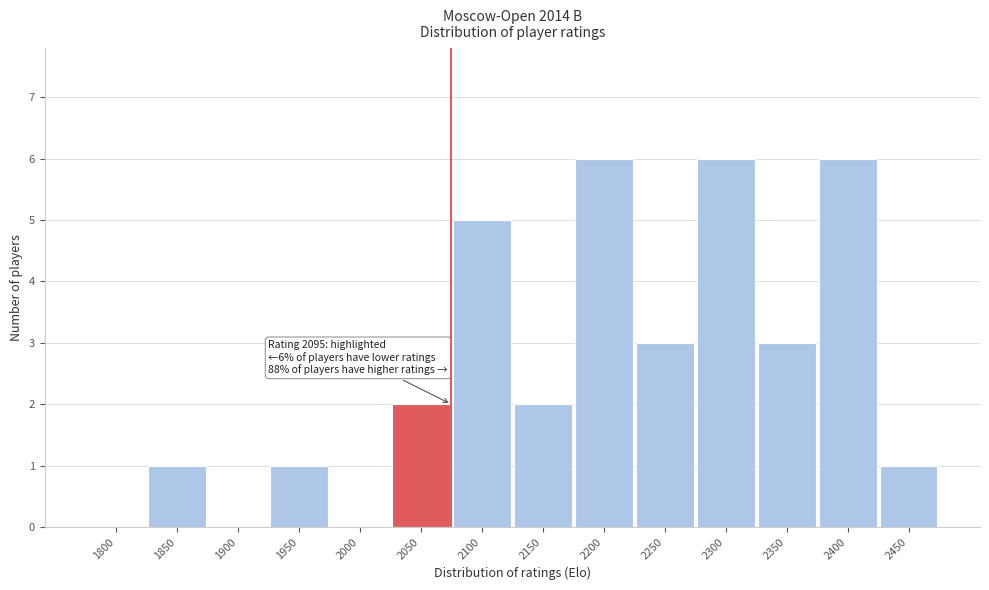

Reading left to right, transcribe all the data shown in this chart.

1800=0	1850=1	1900=0	1950=1	2000=0	2050=2	2100=5	2150=2	2200=6	2250=3	2300=6	2350=3	2400=6	2450=1